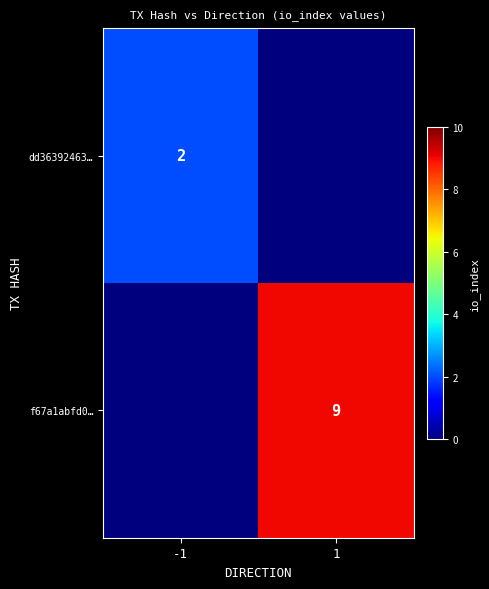

Is the value of dd36392463… at -1 greater than the value of f67a1abfd0… at 1?

No